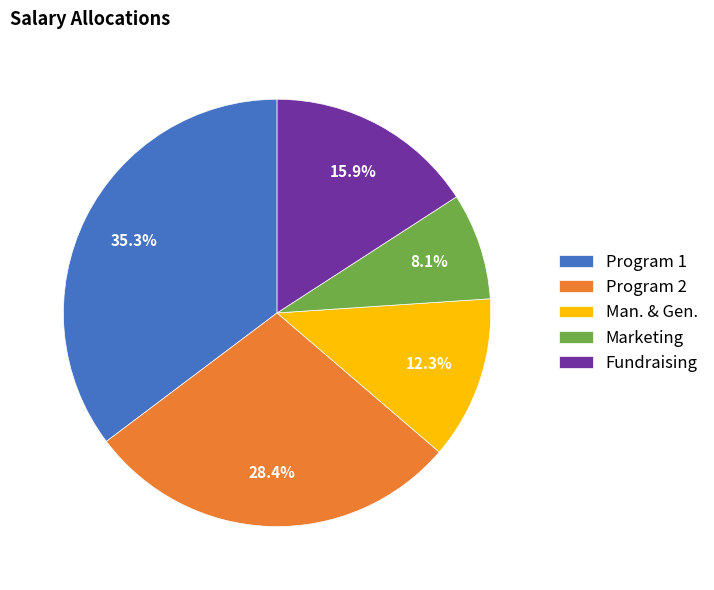

Count the number of slices in the pie.

5